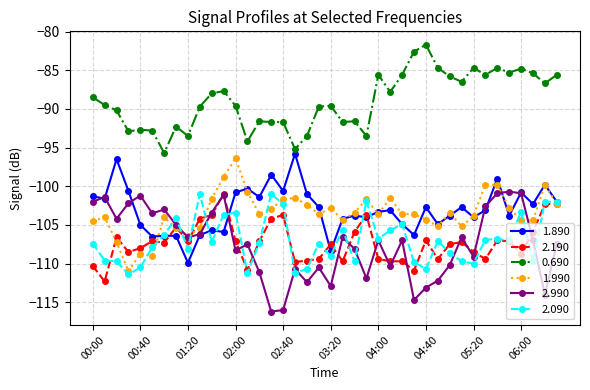

True or false: 2.990 has more than 0 points higher than both neighbors.

True